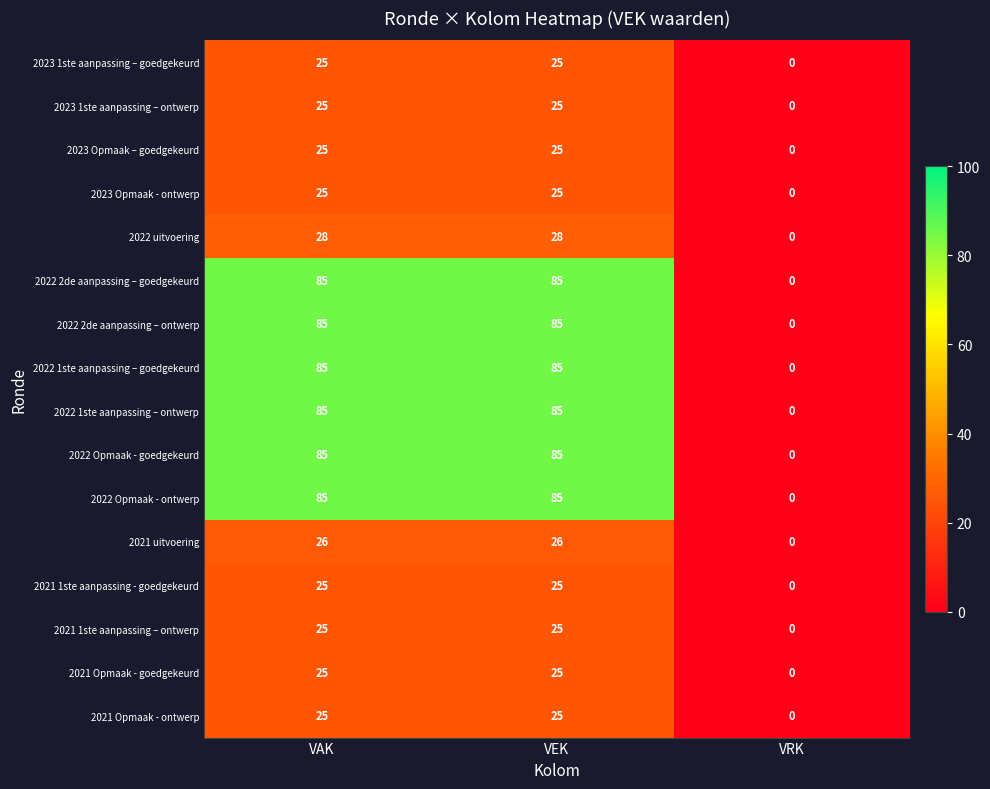

At which label is 2023 Opmaak - ontwerp closest to 12?

VRK